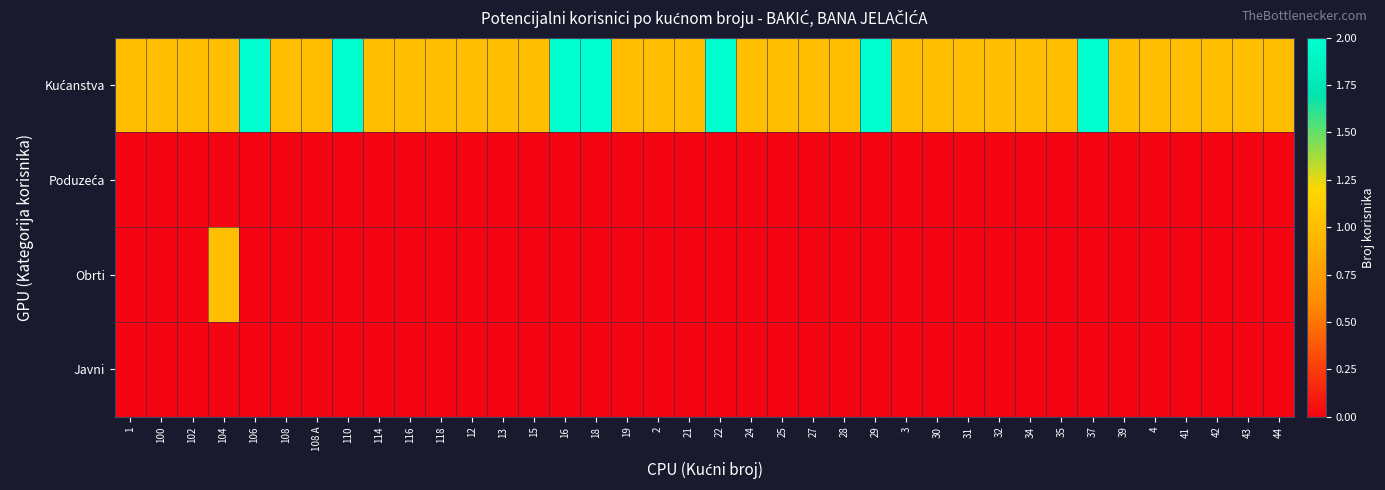

At which category is the sum across all series the highest?

104